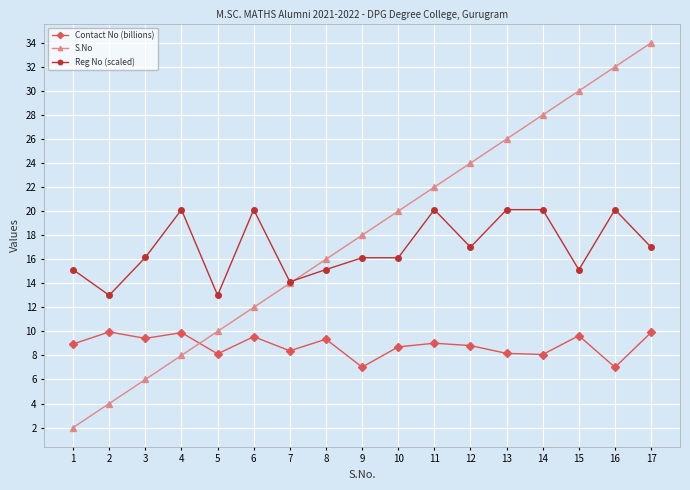

Which series has the largest total across all categories?

S.No